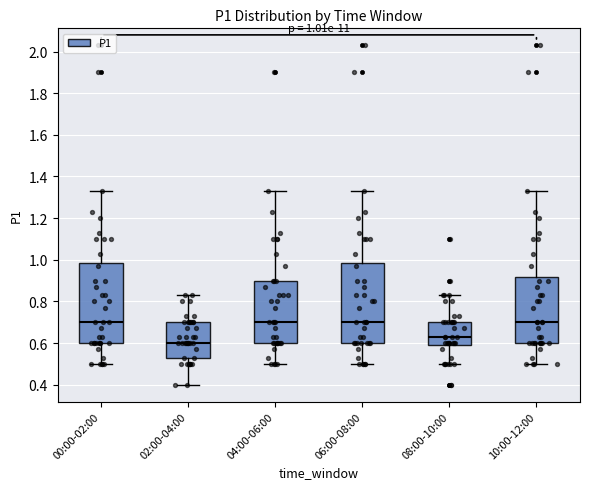

Which box's median line is the lowest?

02:00-04:00